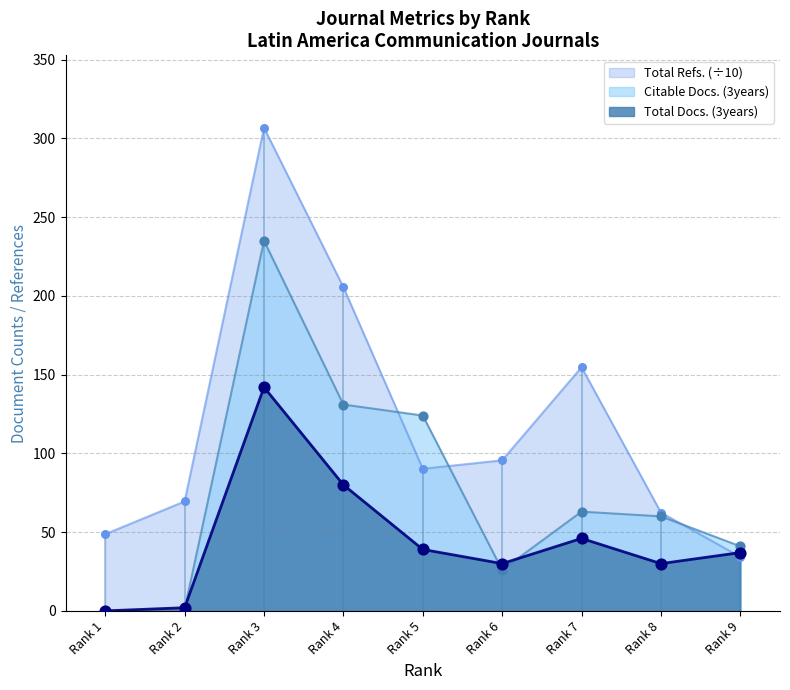

Which series contains the highest Y value?

Total Refs.